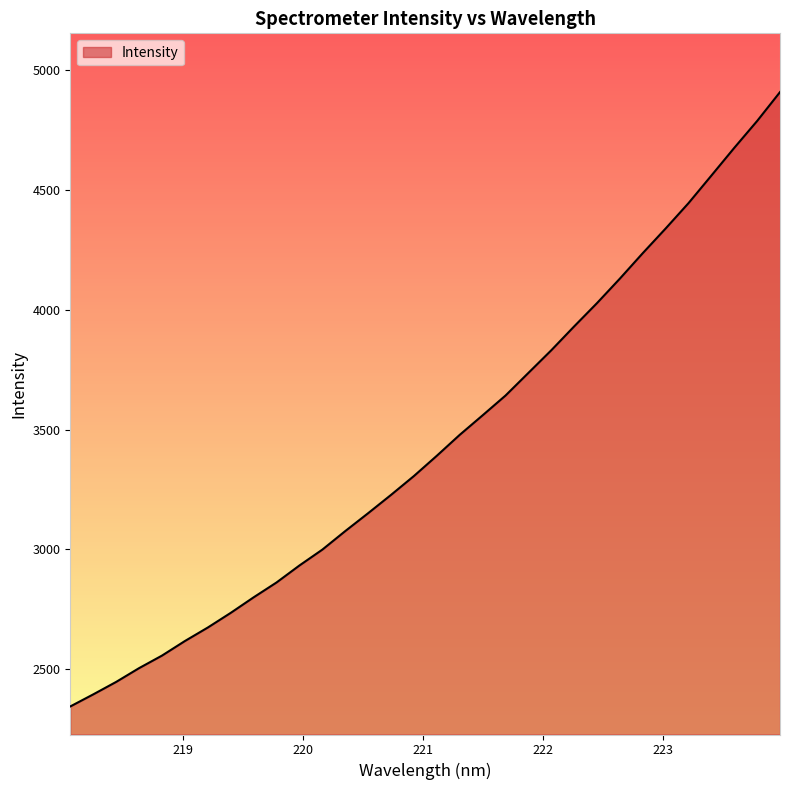

What is the difference between the maximum and minimum values?

2566.5